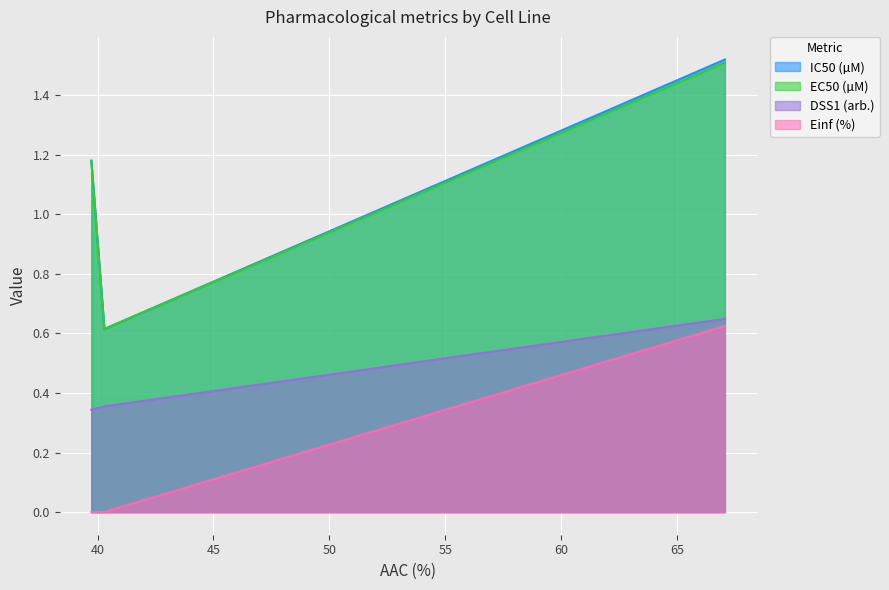

Which series has the largest range (max minus min)?

IC50 (µM)